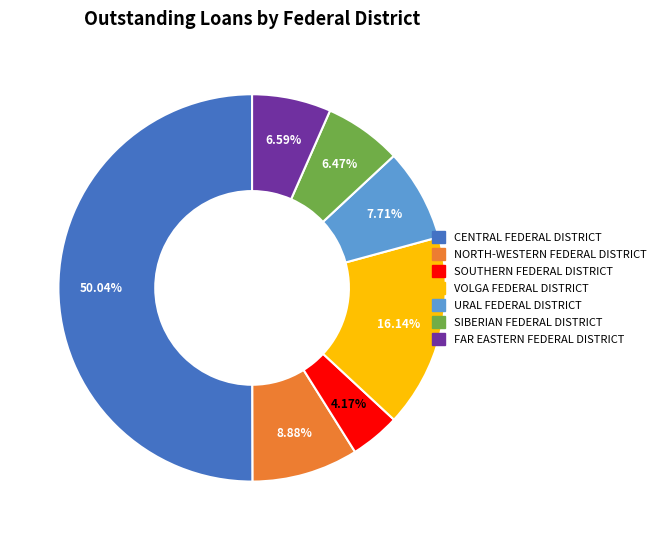

To the nearest percent, what is the average slice percentage?

14%